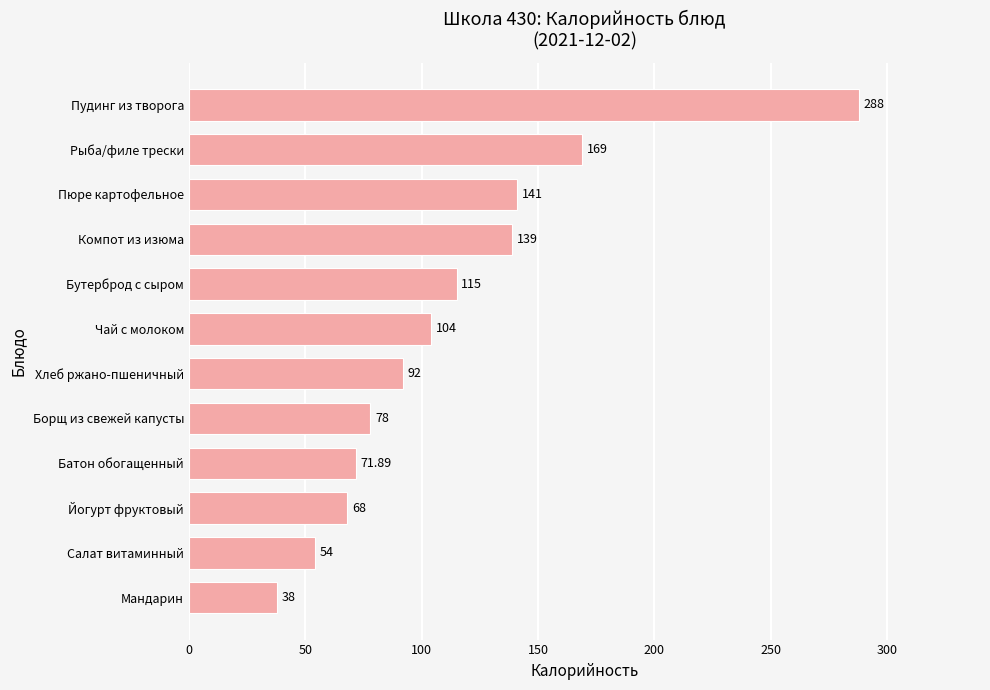

List the labels in order of value, largest first.

Пудинг из творога, Рыба/филе трески, Пюре картофельное, Компот из изюма, Бутерброд с сыром, Чай с молоком, Хлеб ржано-пшеничный, Борщ из свежей капусты, Батон обогащенный, Йогурт фруктовый, Салат витаминный, Мандарин